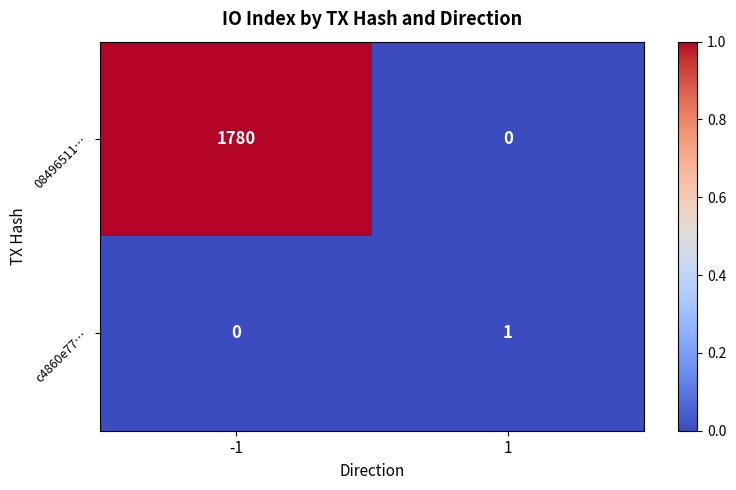

Is it true that c4860e77… equals 0 at -1?

True